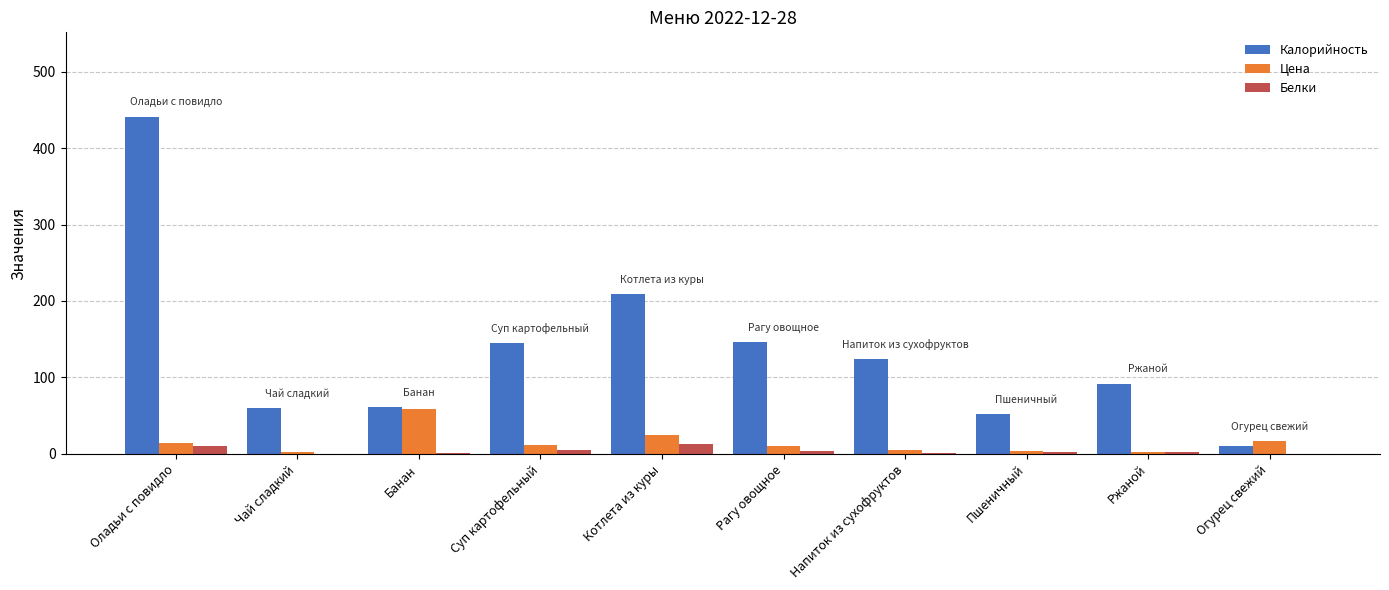

Between Оладьи с повидло and Суп картофельный, which series saw the biggest shift?

Калорийность